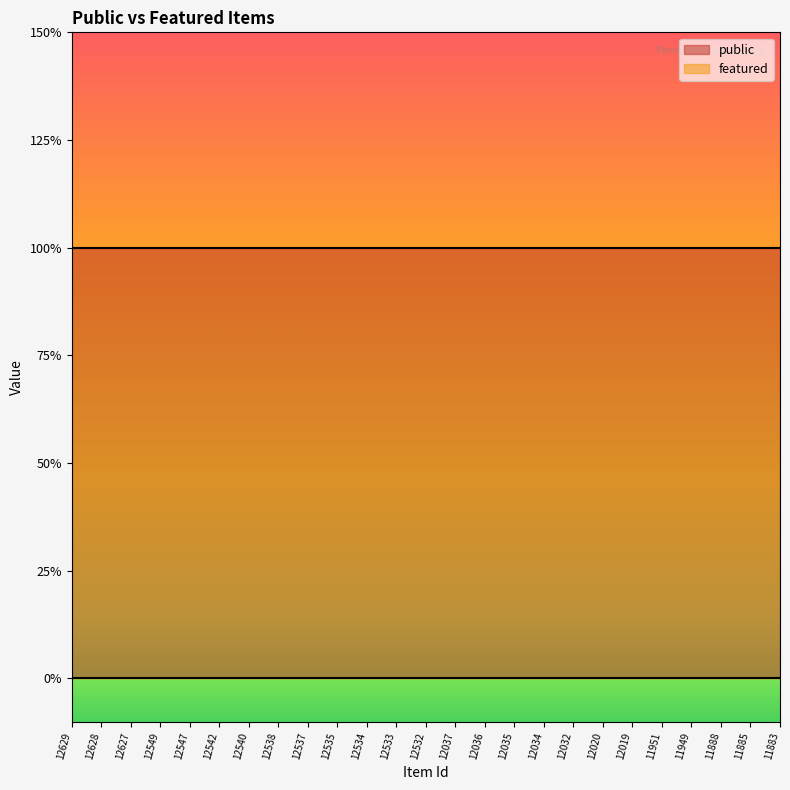

What are all the series names shown in the legend?

public, featured